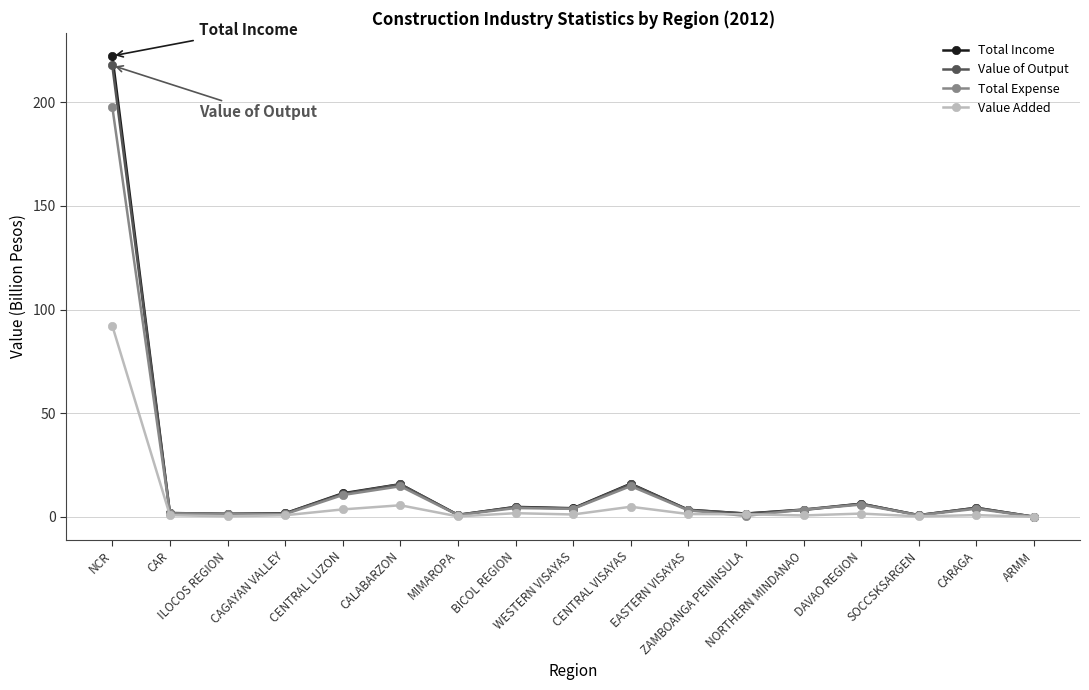

What is the greatest value displayed?

222.4